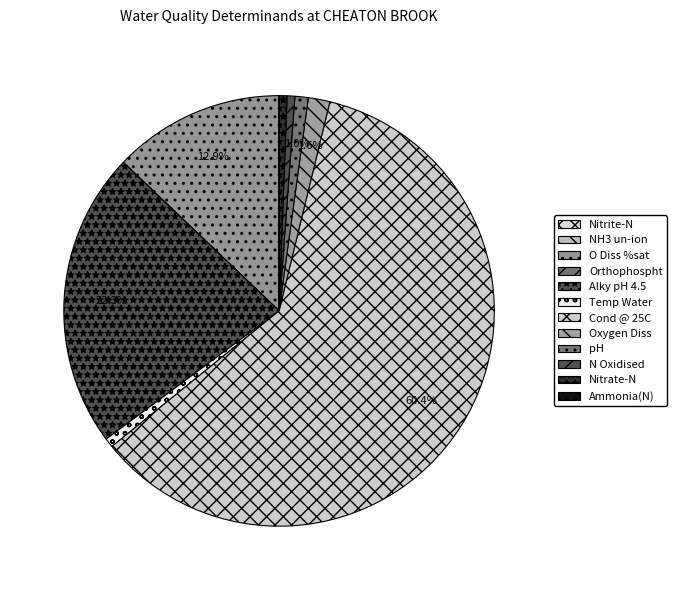

What is the smallest slice in the pie chart?

NH3 un-ion